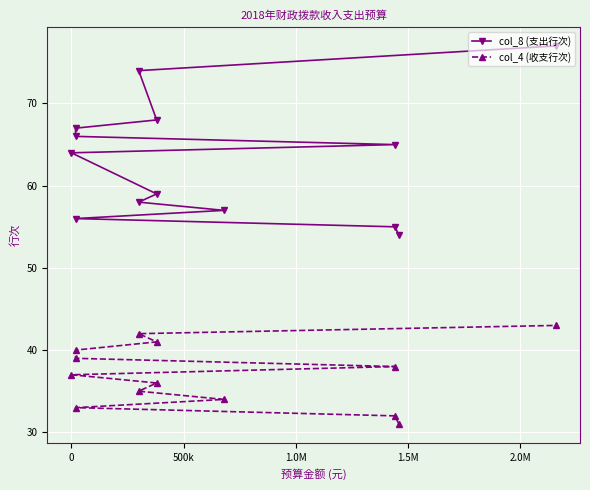

True or false: col_4 (收支行次) and col_8 (支出行次) intersect in this chart.

False